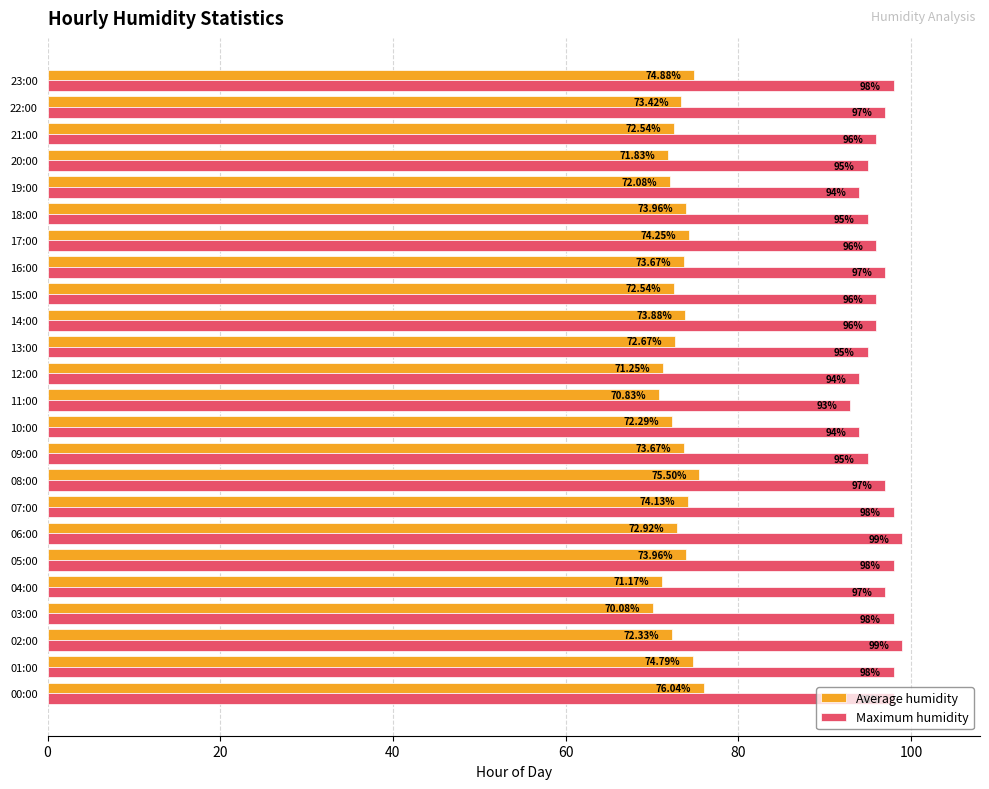

How many series are shown in this chart?

2